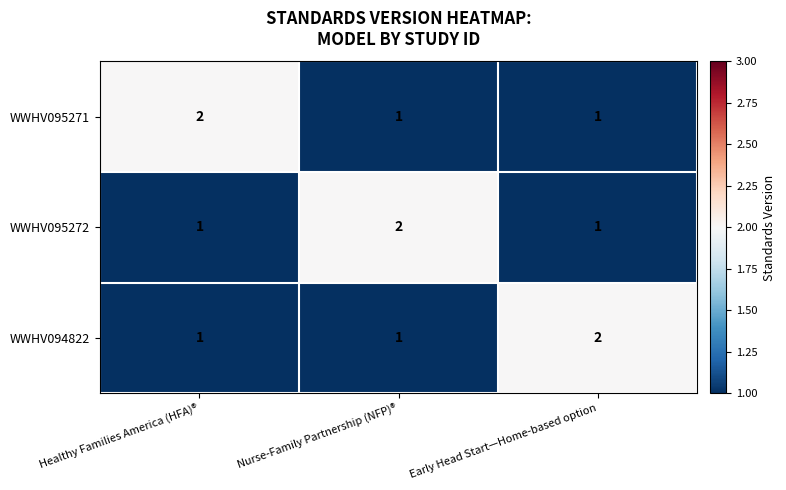

What is the total value across all series at Healthy Families America (HFA)®?

4